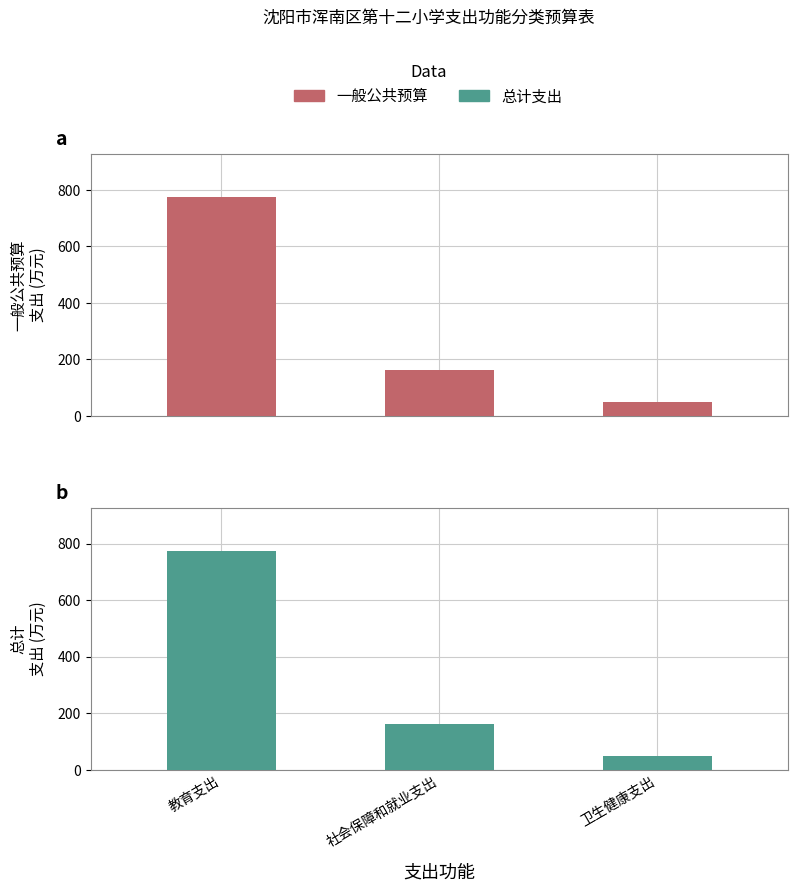

Is the value of 总计 at 教育支出 greater than the value of 一般公共预算 at 卫生健康支出?

Yes